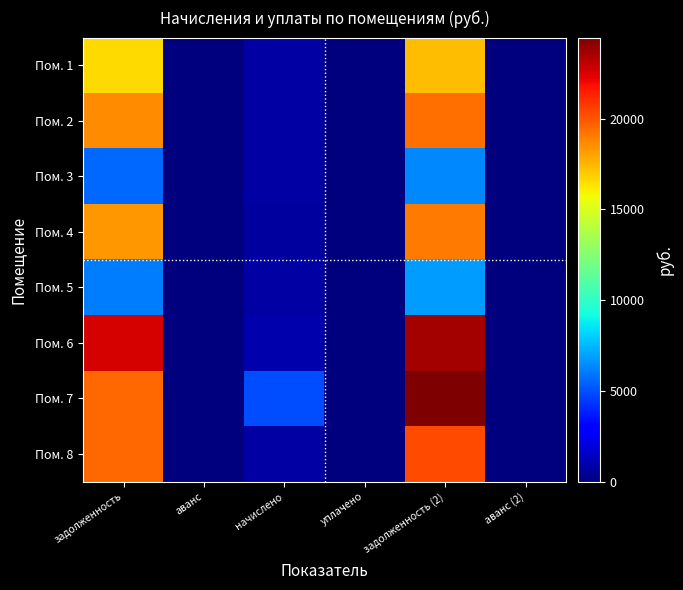

Rank the series at аванс (2) from highest to lowest value.

Пом. 1, Пом. 2, Пом. 3, Пом. 4, Пом. 5, Пом. 6, Пом. 7, Пом. 8